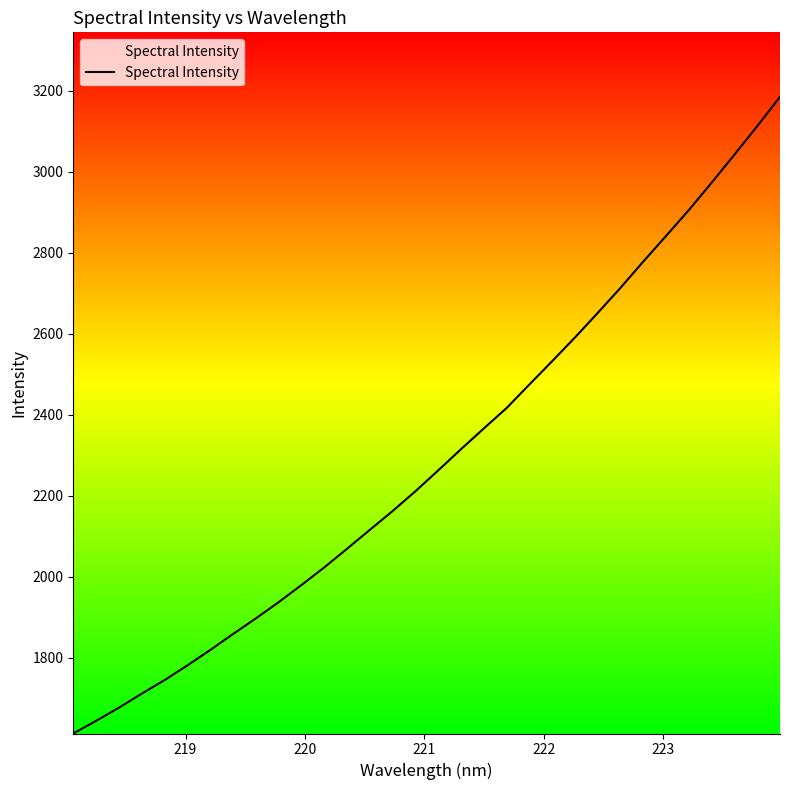

What is the average value?

2293.9